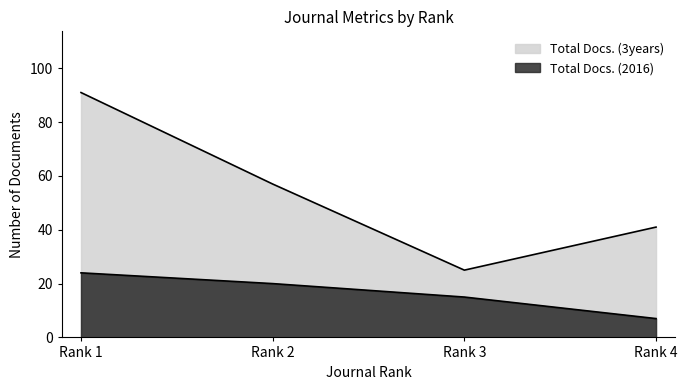

How many lines are shown in the chart?

2